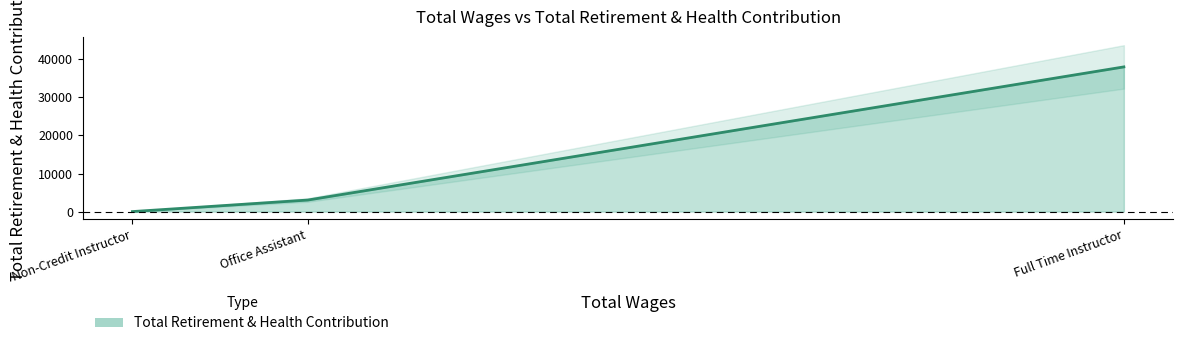

Rank the categories by value from lowest to highest.

Non-Credit Instructor, Office Assistant, Full Time Instructor